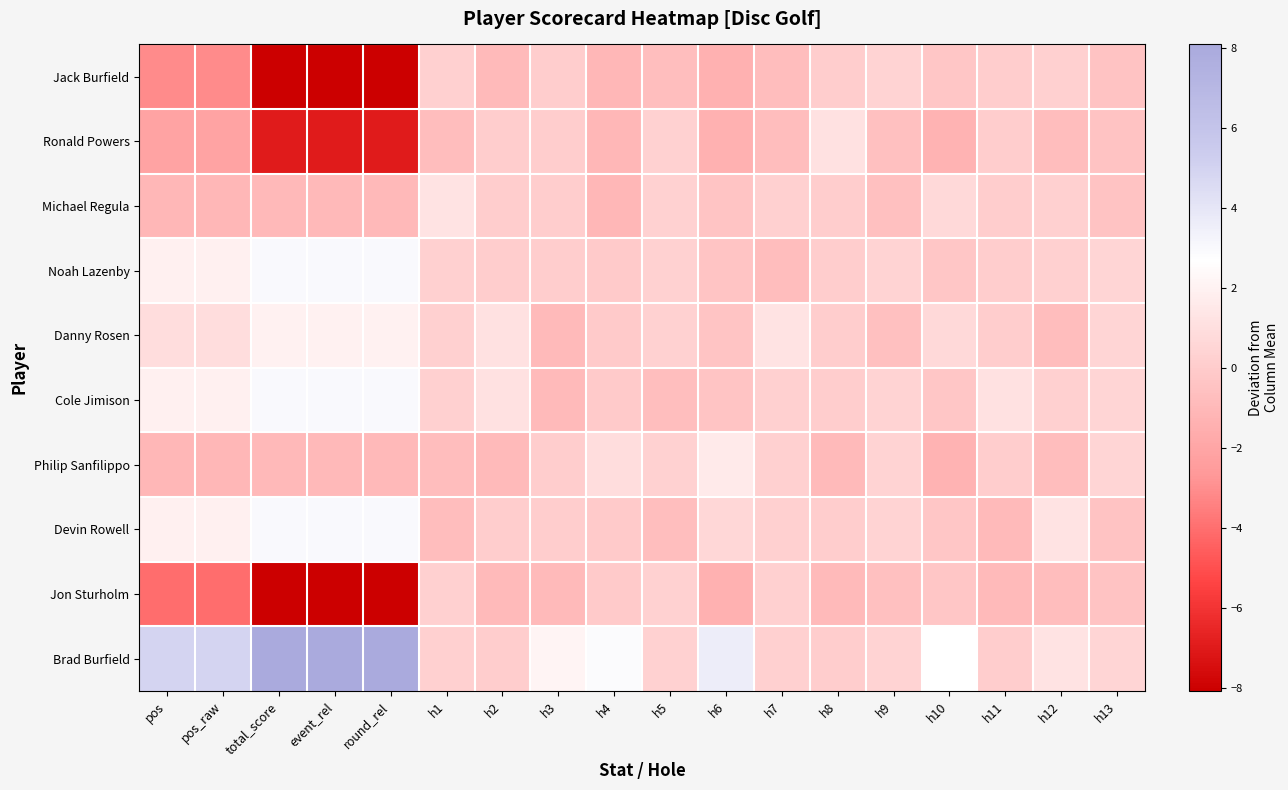

At which category is the sum across all series the highest?

pos